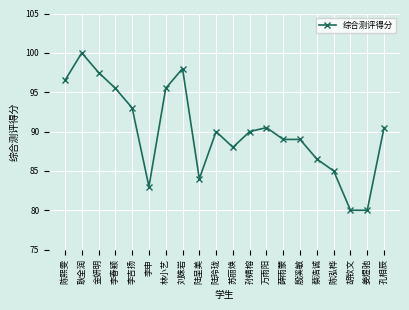

What is the average value?

90.1